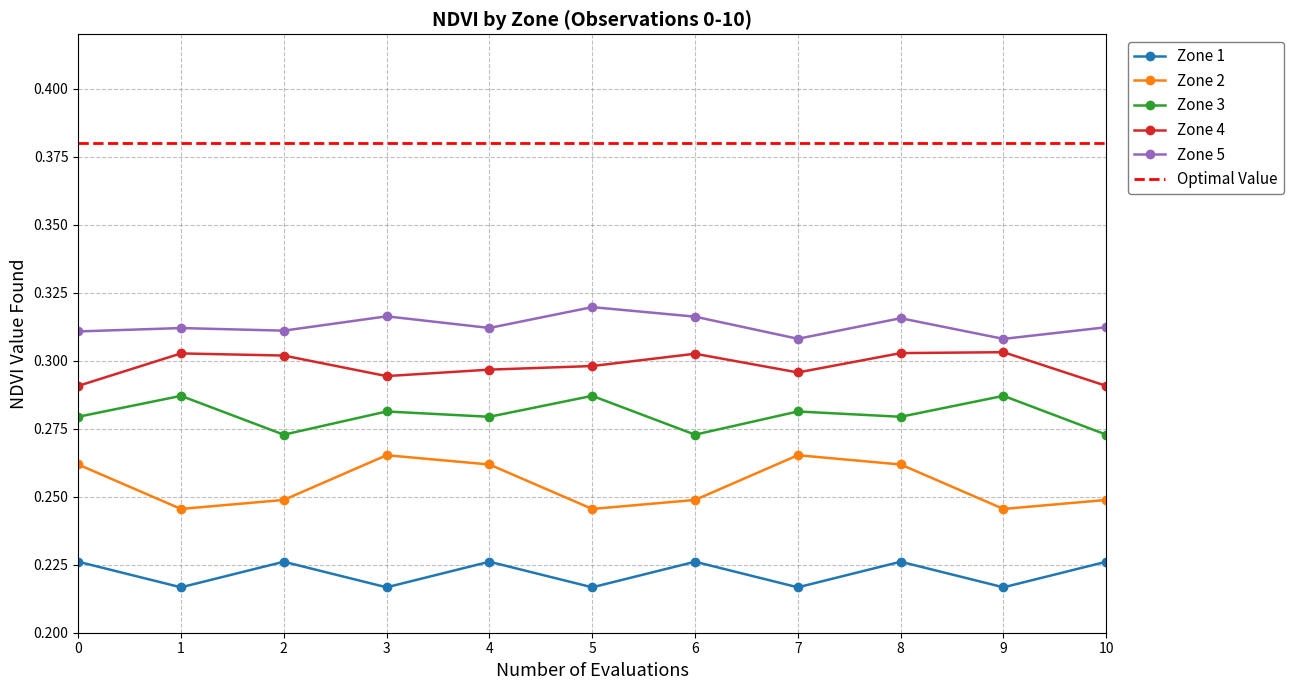

What are all the series names shown in the legend?

Zone 1, Zone 2, Zone 3, Zone 4, Zone 5